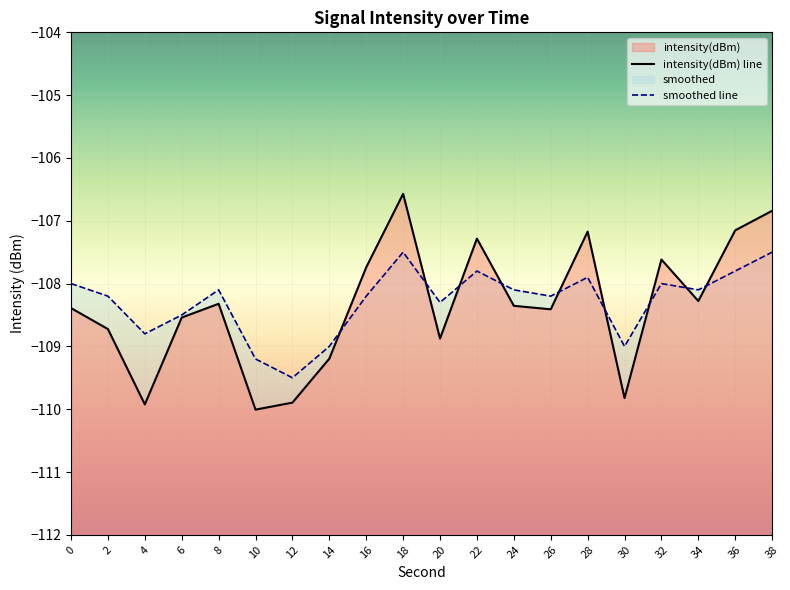

The intensity(dBm) line series shows -108.4 at 26. True or false?

True